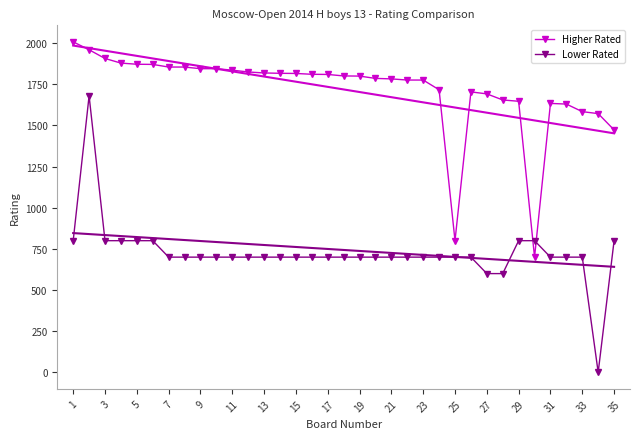

Which series ends up on top after the final intersection of Higher Rated and Lower Rated?

Higher Rated